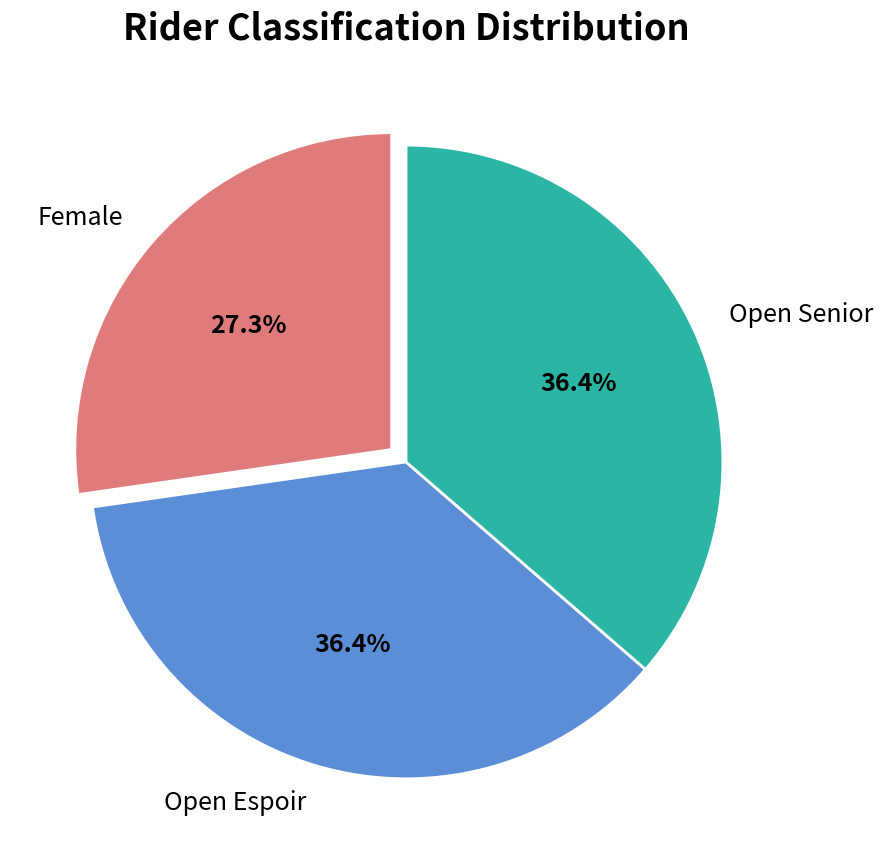

What percentage is NOT represented by Female?

72.7%